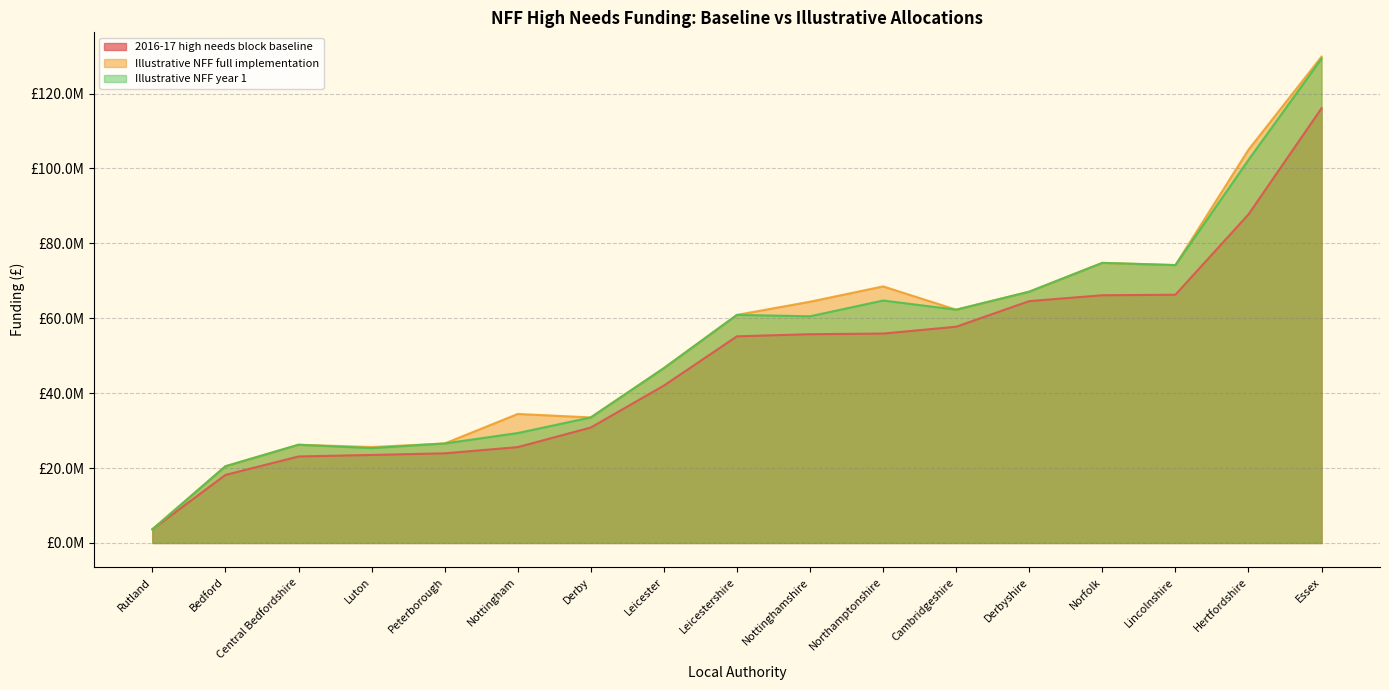

Where is Illustrative NFF full implementation nearest to the value 66750865?

Derbyshire